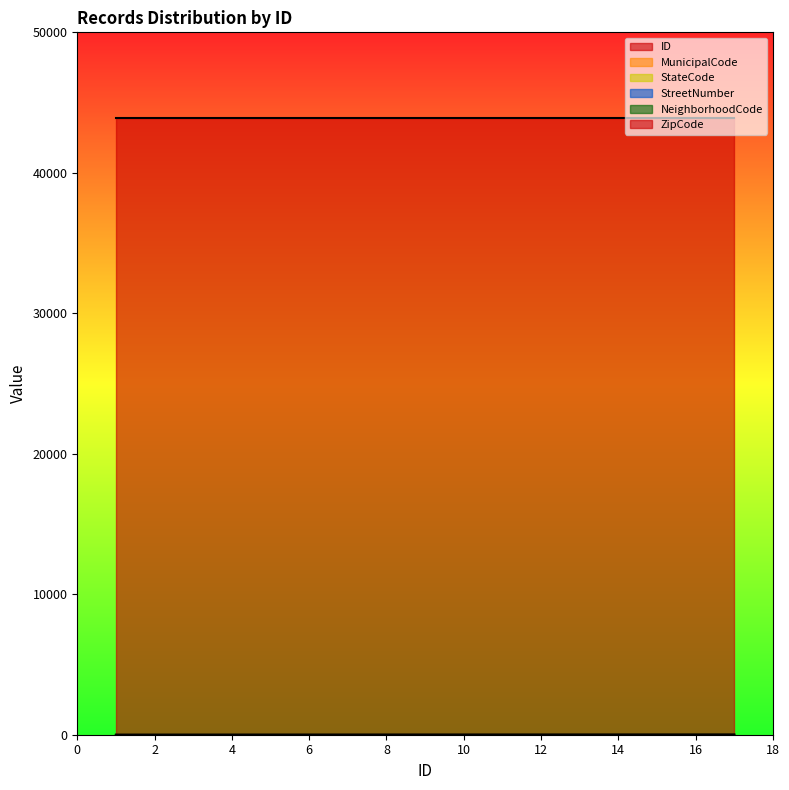

Rank the categories by StreetNumber value from lowest to highest.

1, 2, 3, 4, 5, 6, 7, 8, 9, 10, 11, 12, 13, 14, 15, 16, 17